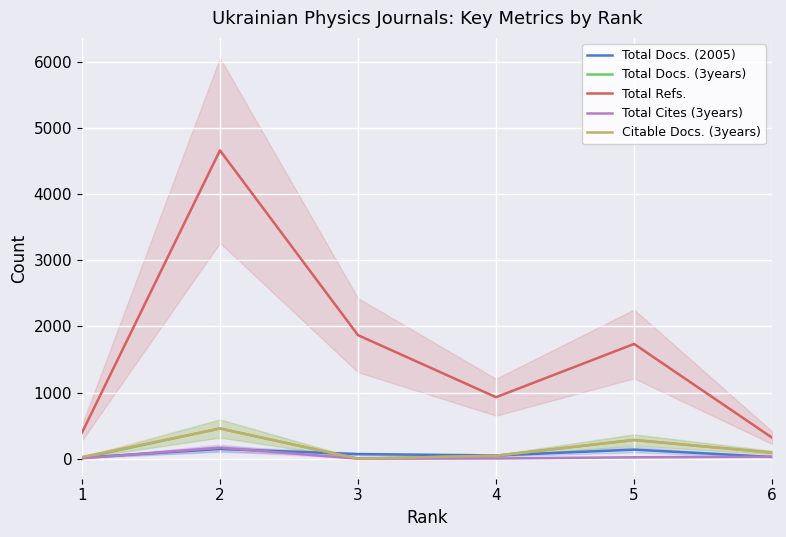

What is the value of the Total Docs. (2005) point at the 3rd from the left?

69